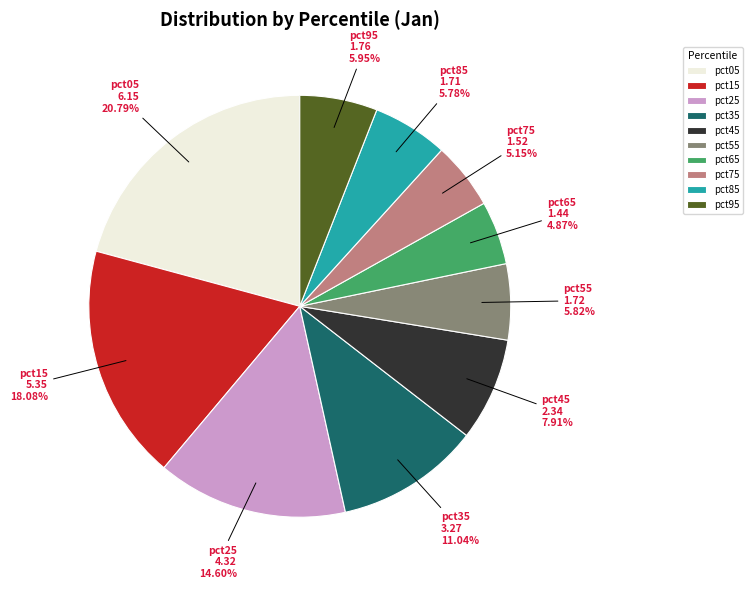

Does pct15 account for over 50% of the chart?

No